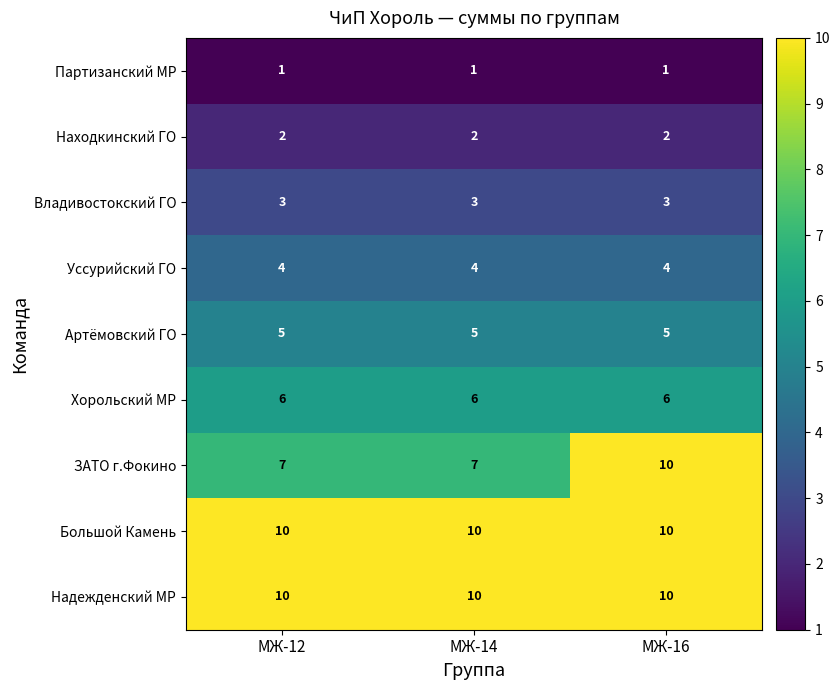

Is it true that Партизанский МР equals 2 at МЖ-12?

False